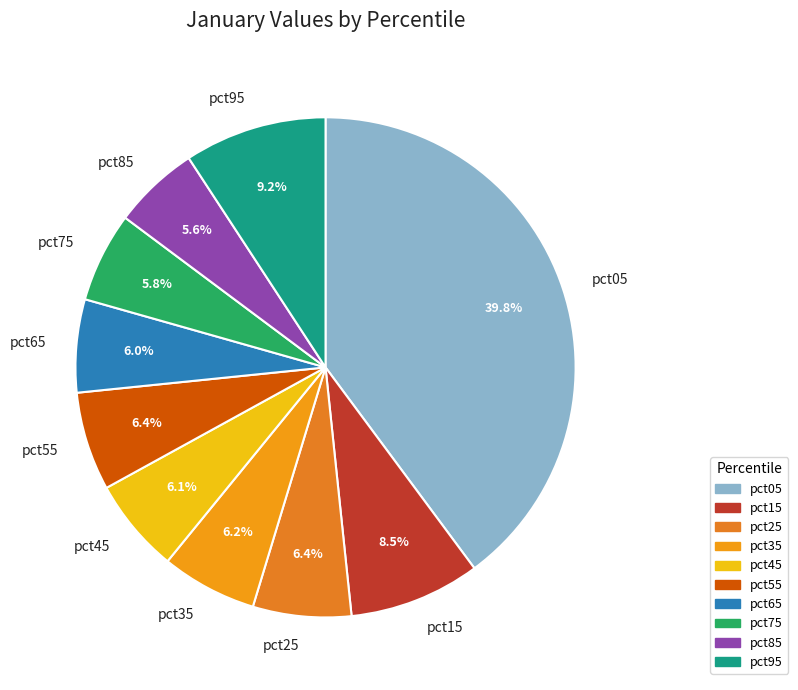

Do pct75 and pct25 together represent more than half of the pie?

No